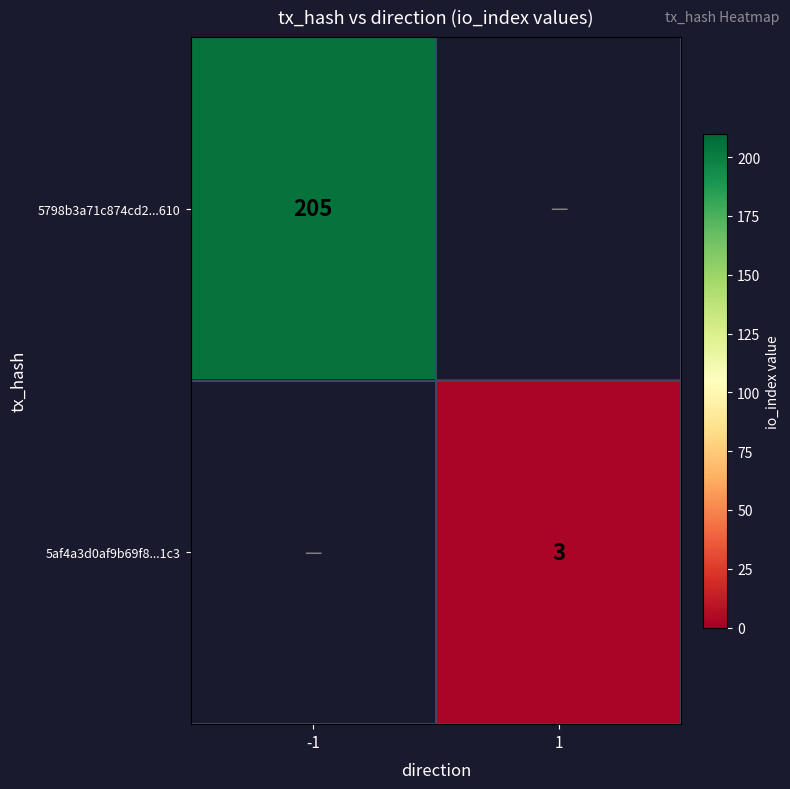

Which label corresponds to the smallest value in the chart?

1